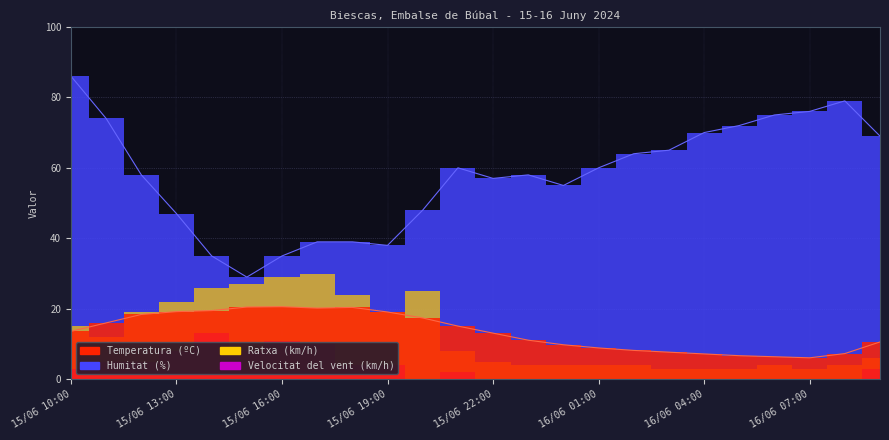

At which category is the sum across all series the highest?

15/06 10:00